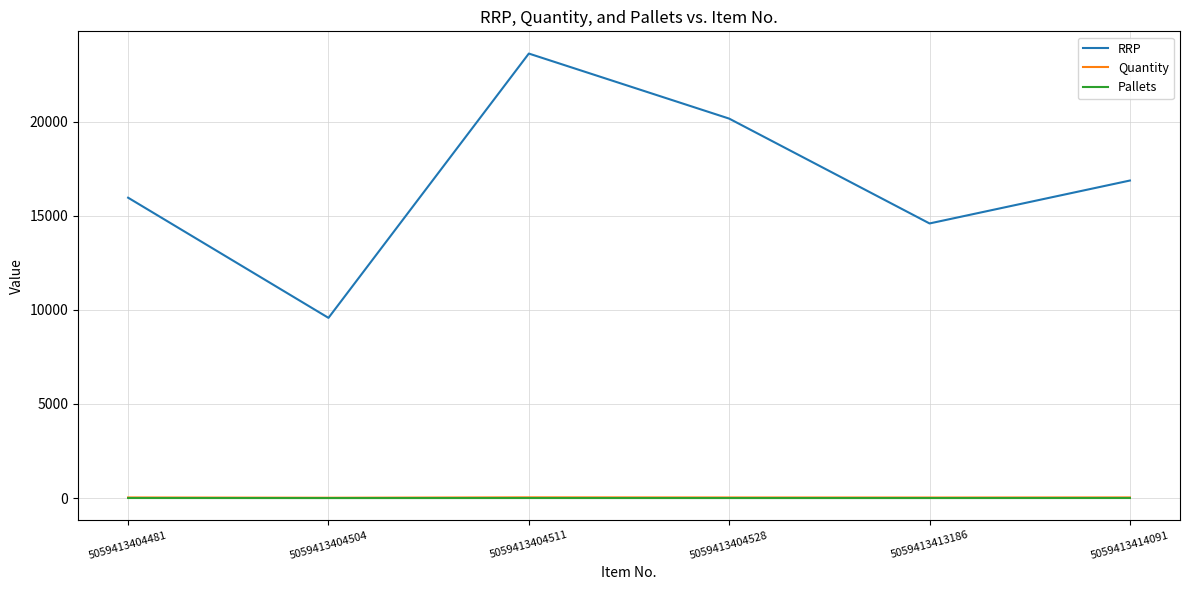

How many interior local peaks does the RRP series have?

1